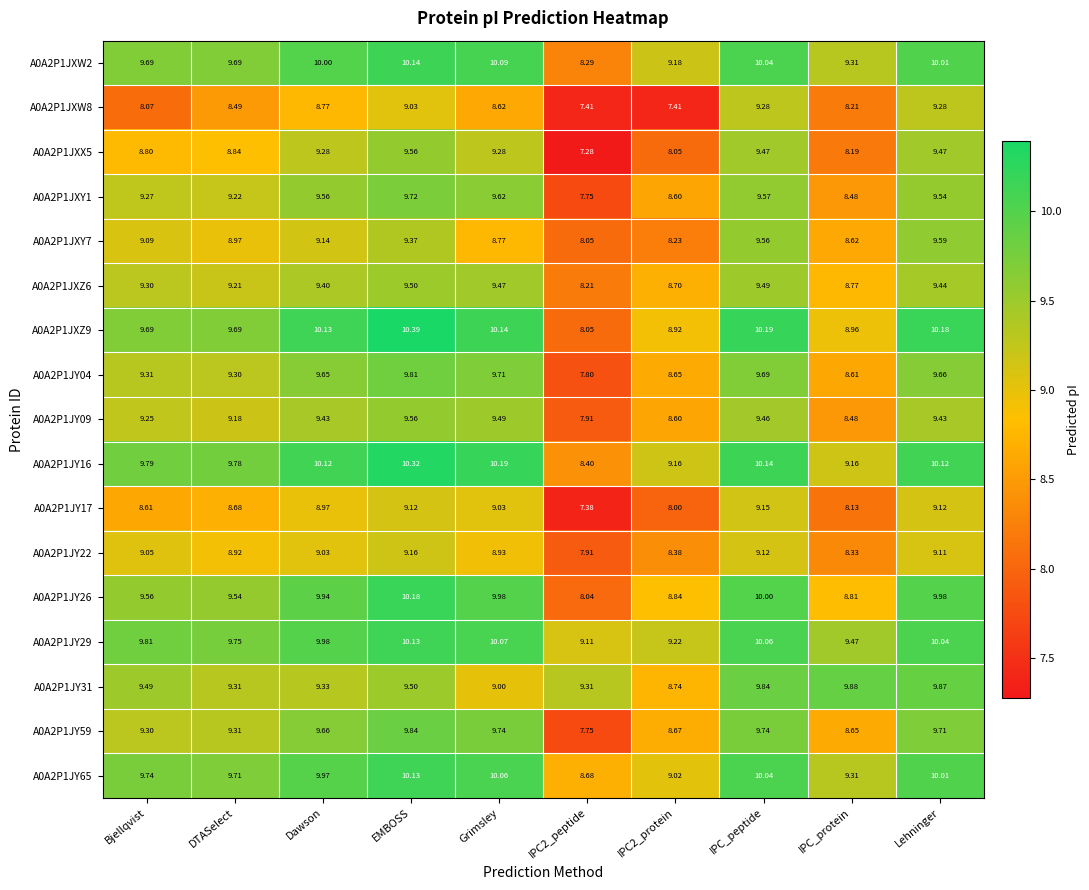

Is the value of A0A2P1JY29 at Bjellqvist greater than the value of A0A2P1JY16 at Dawson?

No